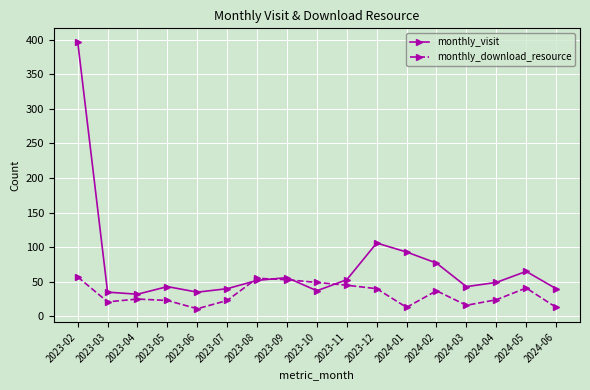

What is the sum of the monthly_download_resource values at 2023-10 and 2024-03?

65